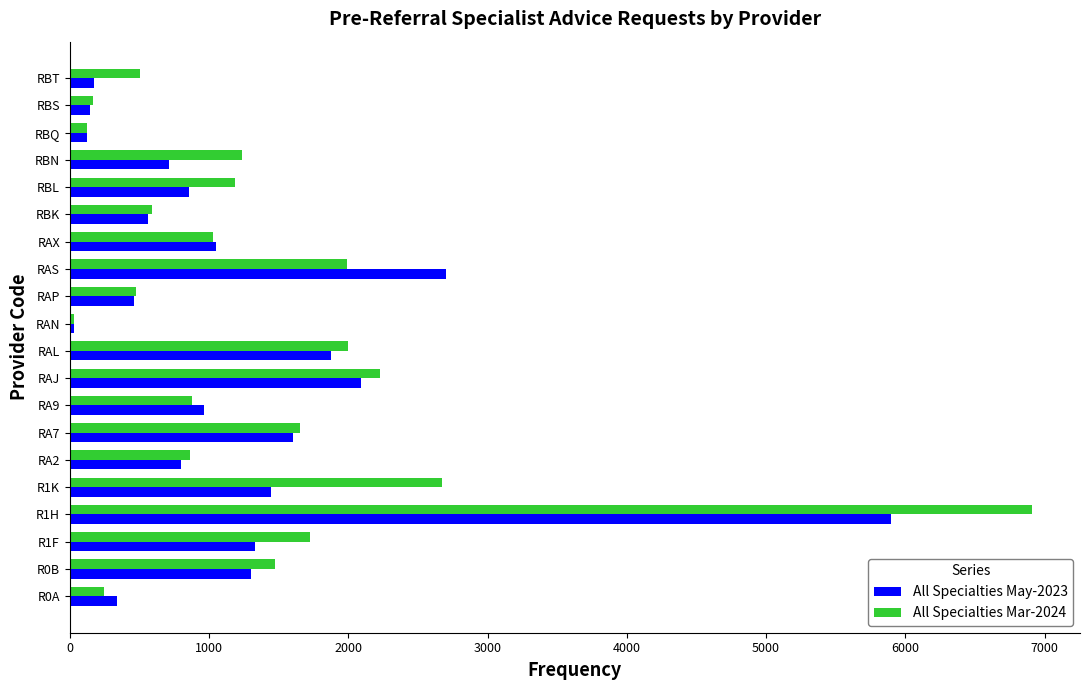

List the series in order of their peak value, highest first.

All Specialties Mar-2024, All Specialties May-2023